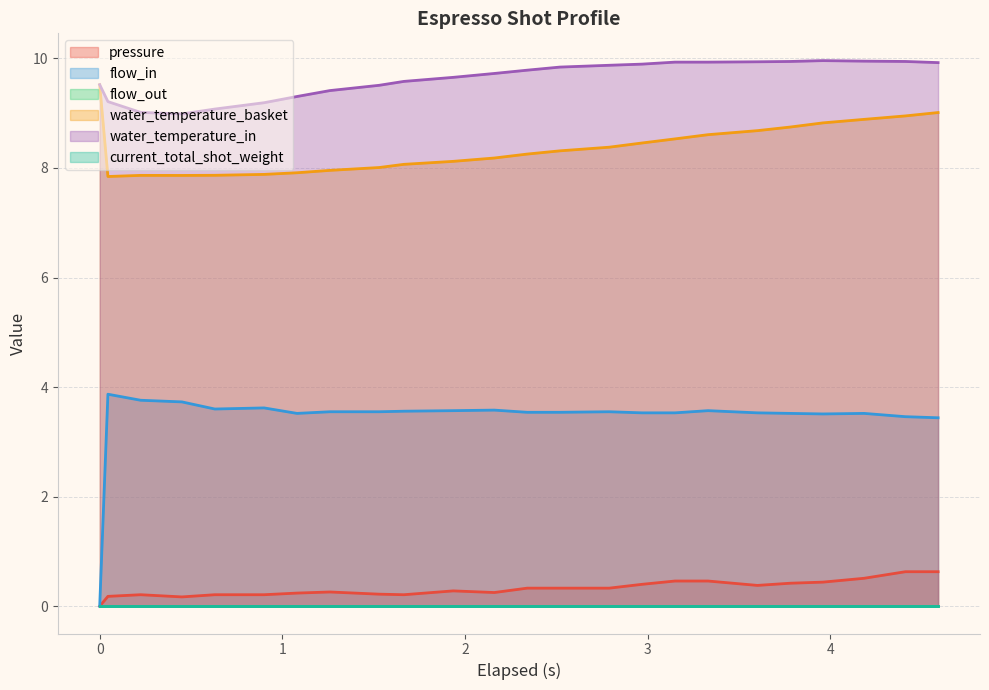

What is the sum of all pressure values?

7.8